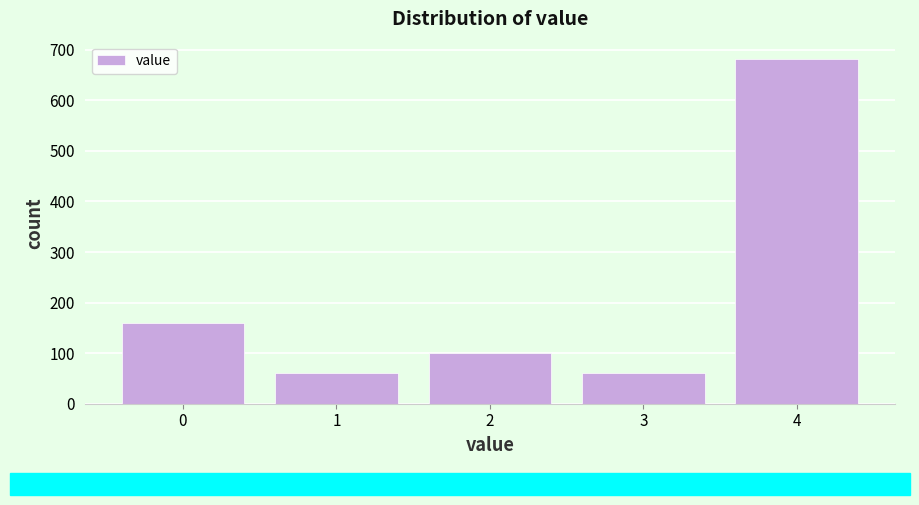

Reading right to left, list all the values displayed in this chart.

682	61	100	61	159